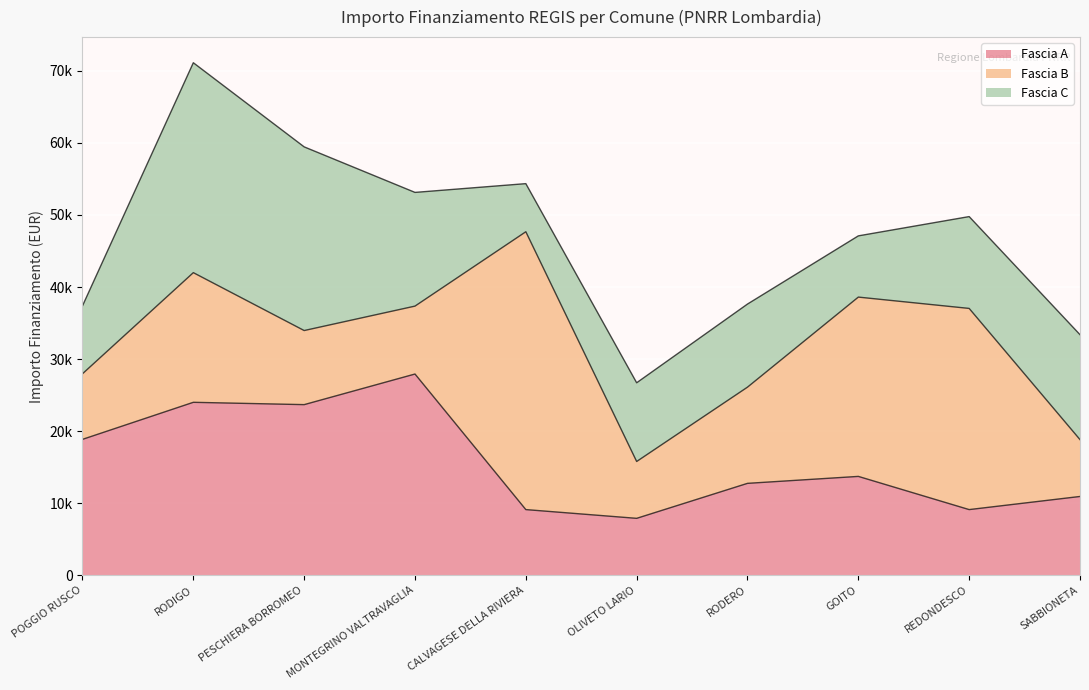

True or false: Fascia A has a value of 12747 at RODERO.

True